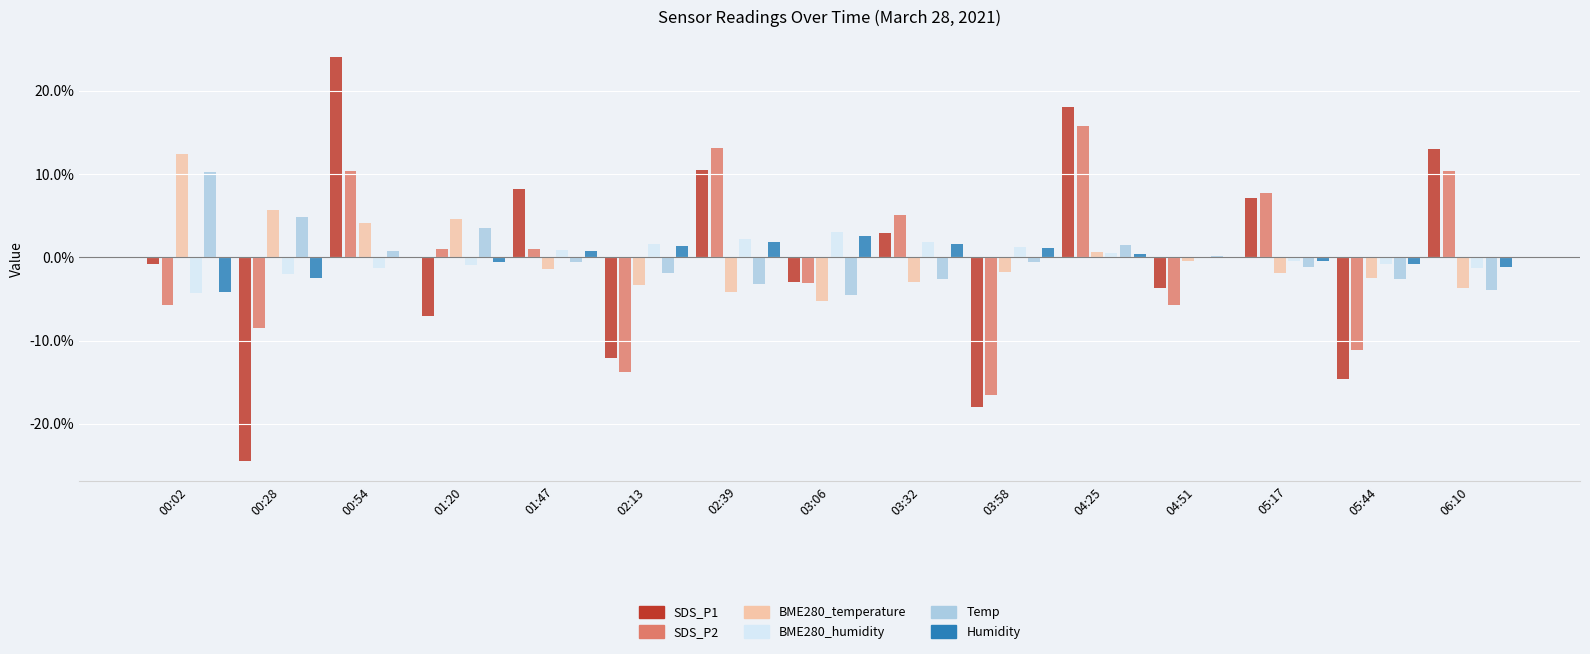

Is it true that BME280_temperature equals 0.6 at 04:25?

True